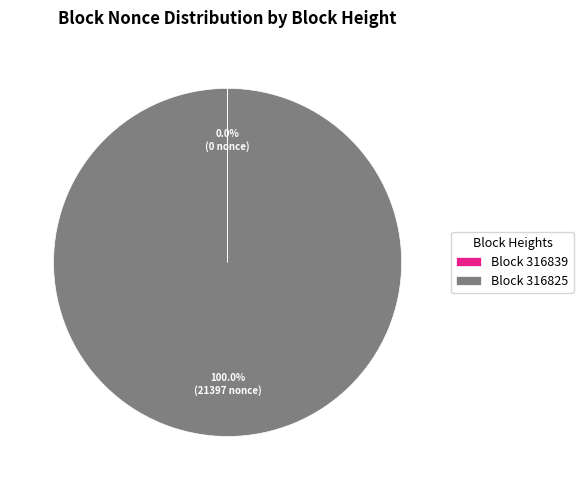

Does Block 316825 represent more than half of the total?

Yes